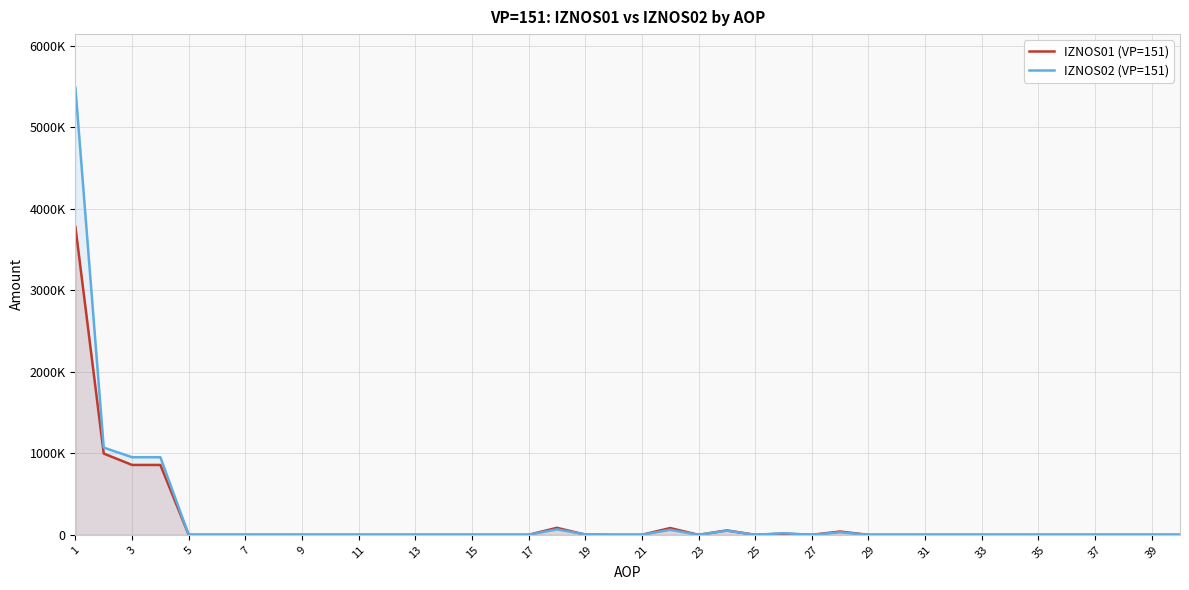

What is the difference between the second highest and second lowest values in the IZNOS02 (VP=151) series?

1070010